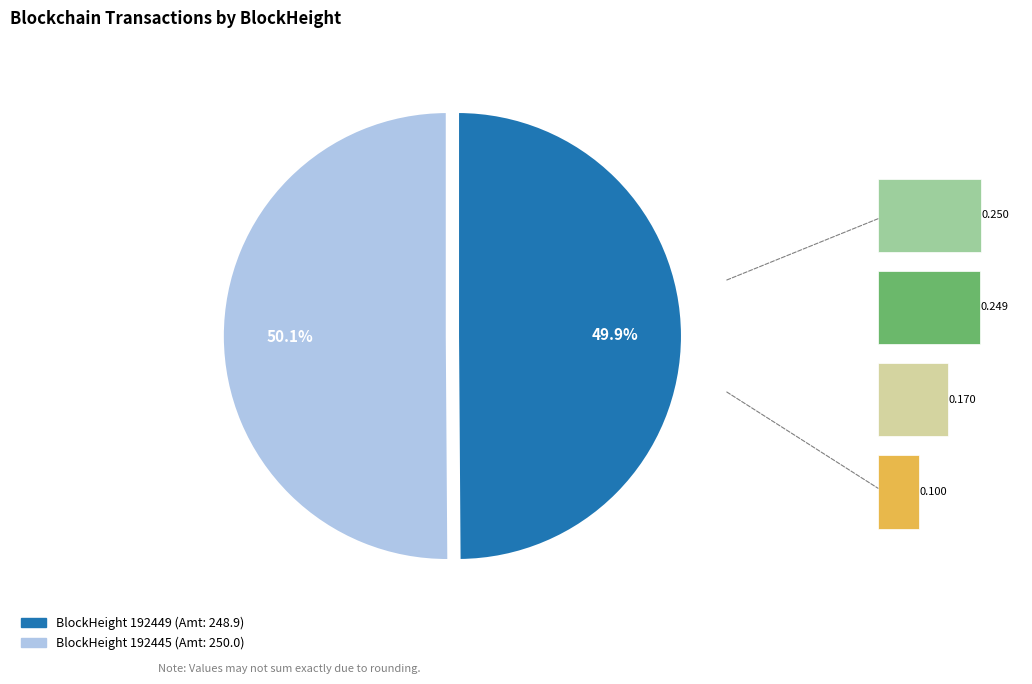

Does 192449 account for over 50% of the chart?

No